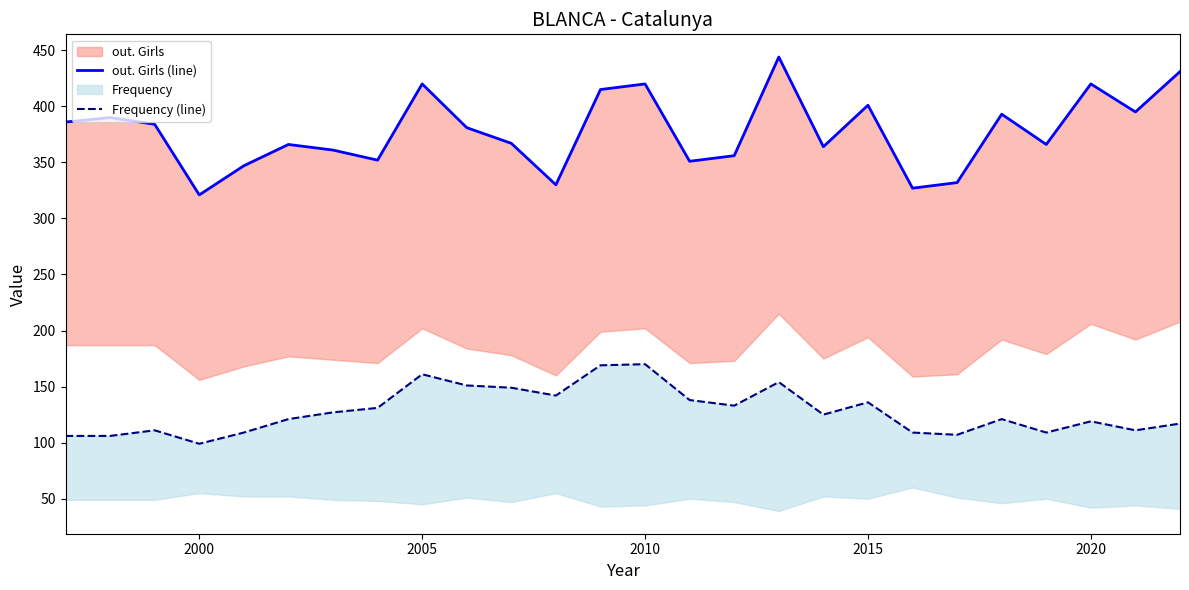

True or false: Frequency (line) and out. Girls (line) cross at least once.

False